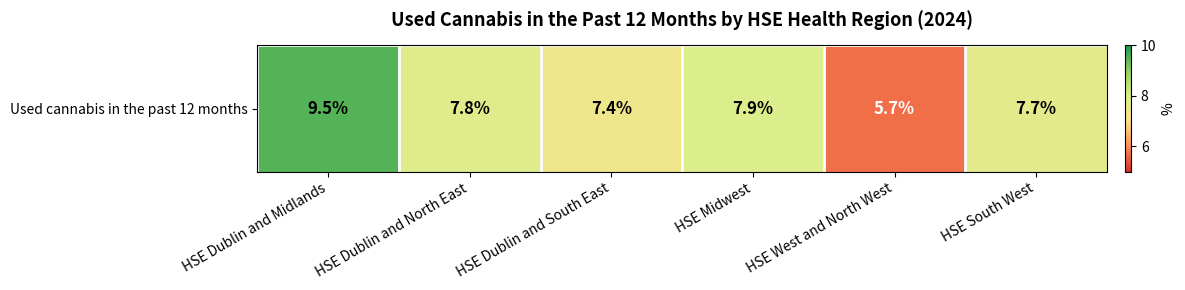

Reading right to left, list all the values displayed in this chart.

HSE South West=7.7	HSE West and North West=5.7	HSE Midwest=7.9	HSE Dublin and South East=7.4	HSE Dublin and North East=7.8	HSE Dublin and Midlands=9.5